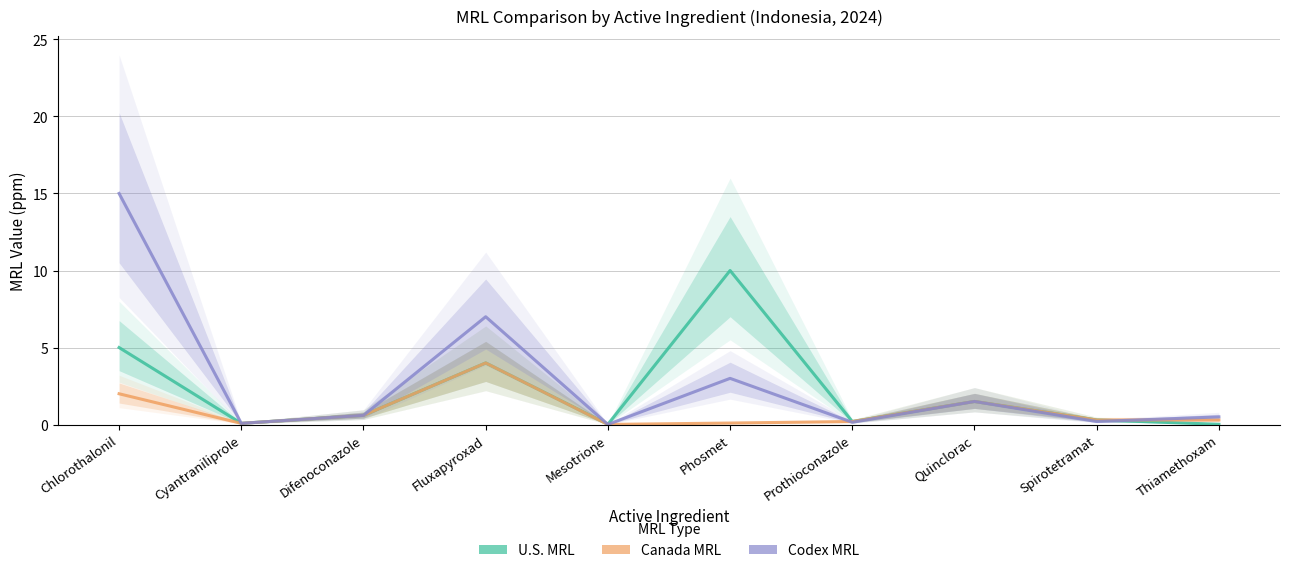

Which category has the lowest value across all series?

Mesotrione